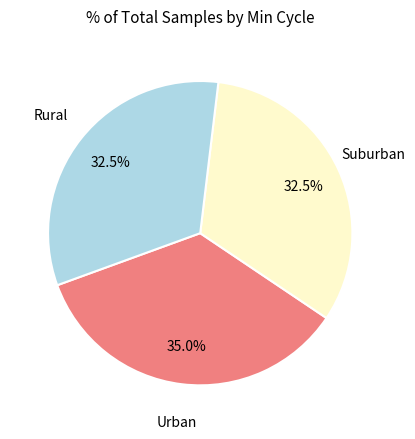

How much of the chart is everything except Rural?

67.5%